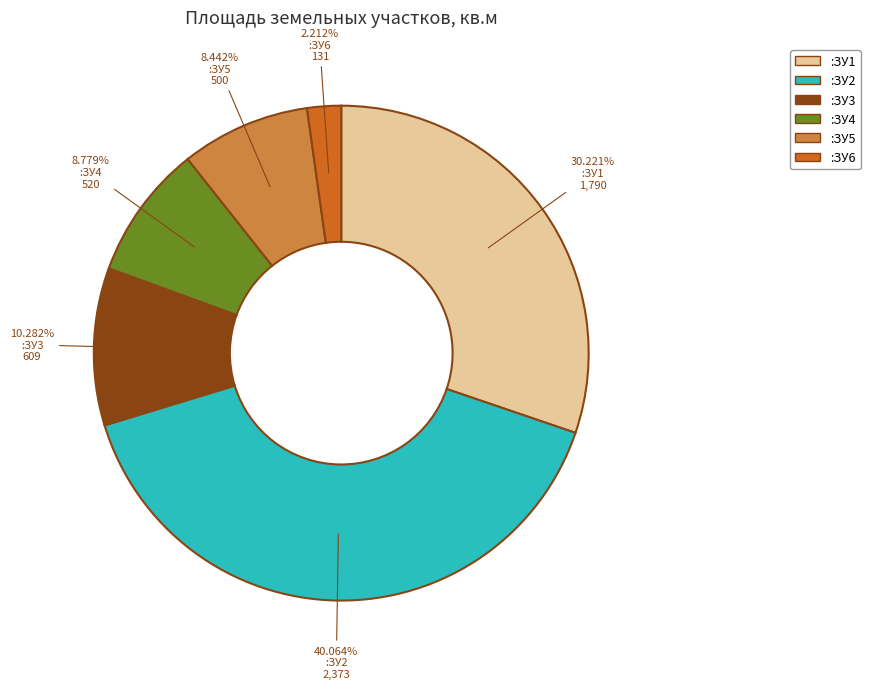

How many slices are in this pie chart?

6